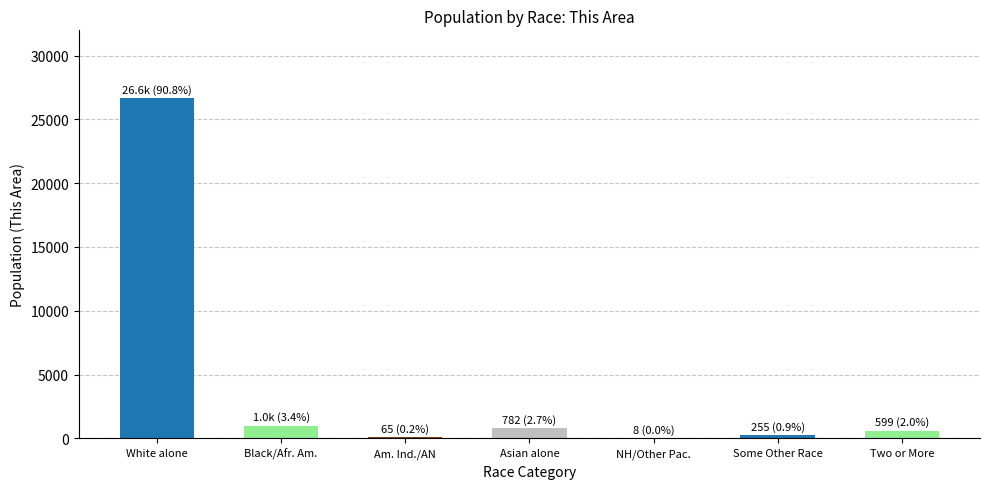

At which label is the value closest to 13328?

Black/Afr. Am.